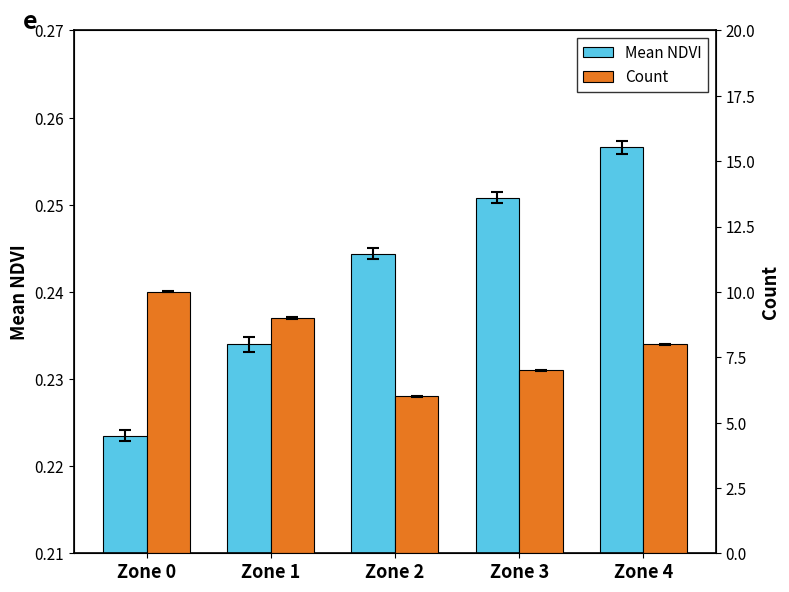

The Mean NDVI series shows 0.1 at Zone 3. True or false?

False